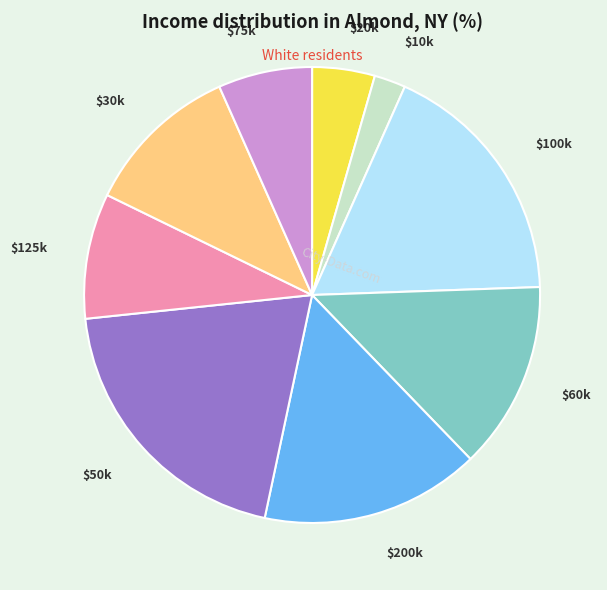

What is the largest slice in the pie chart?

$50k